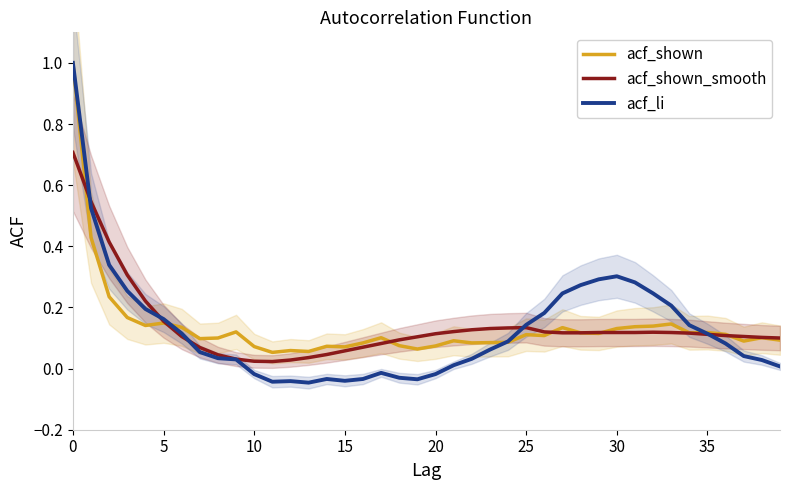

What are all the series names shown in the legend?

acf_shown, acf_shown_smooth, acf_li